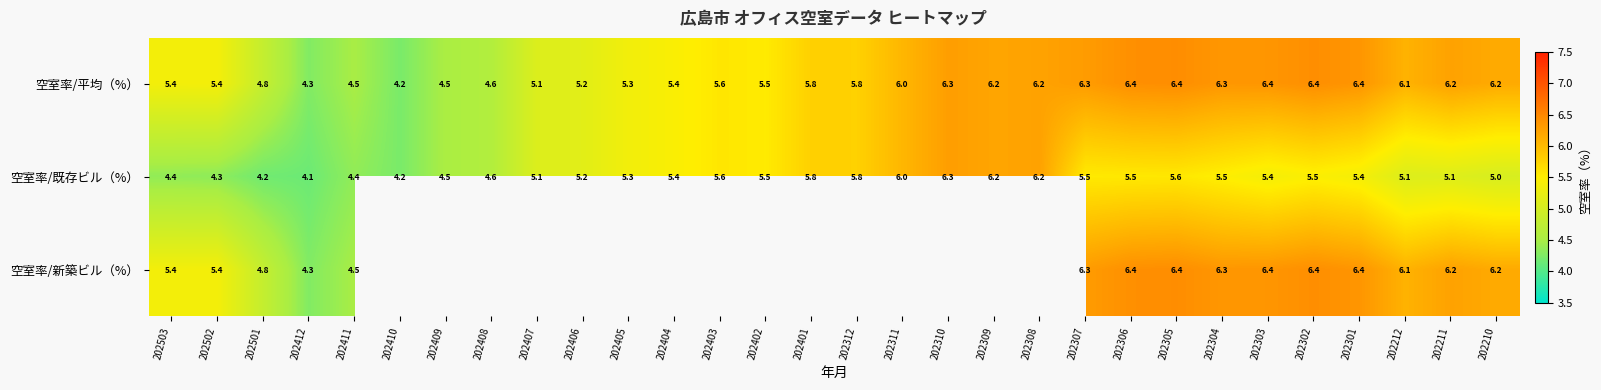

Is it true that 空室率/新築ビル（%） equals 1.7 at 202306?

False